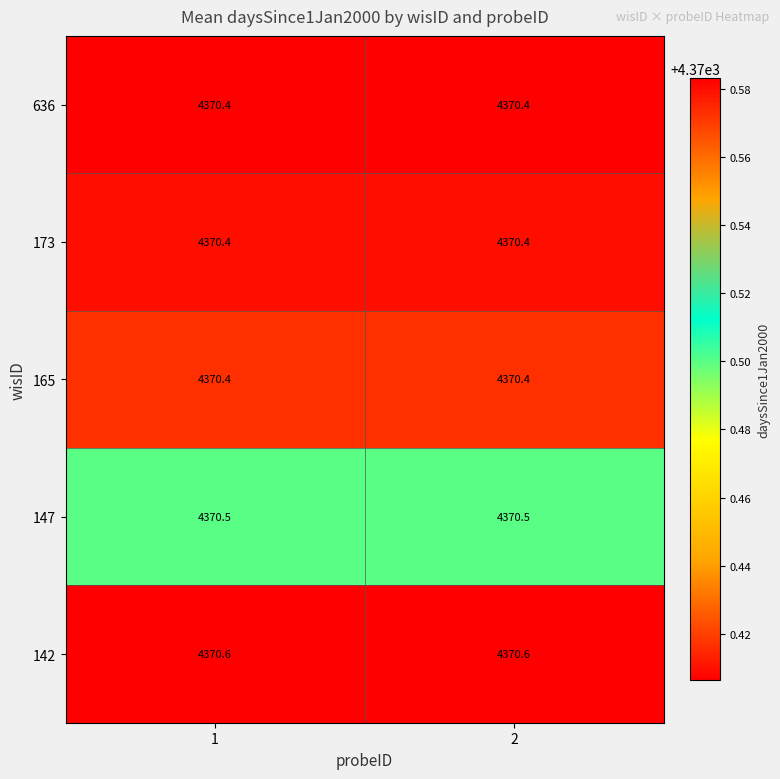

What is the maximum value shown in the chart?

4370.6